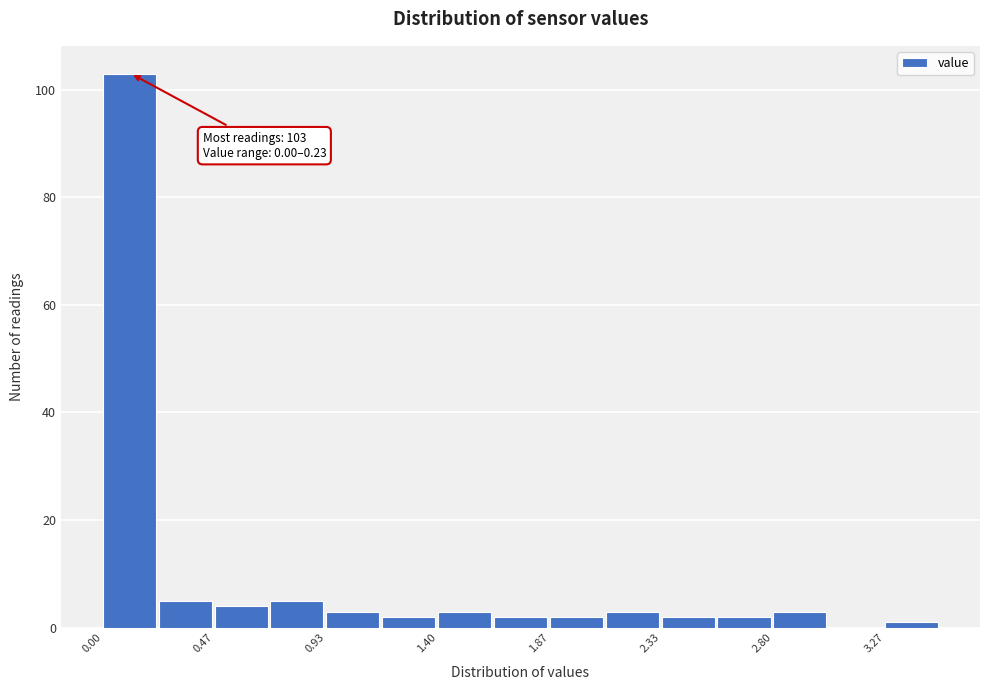

Which range on the x-axis has the tallest bar?

0.00 to 0.25